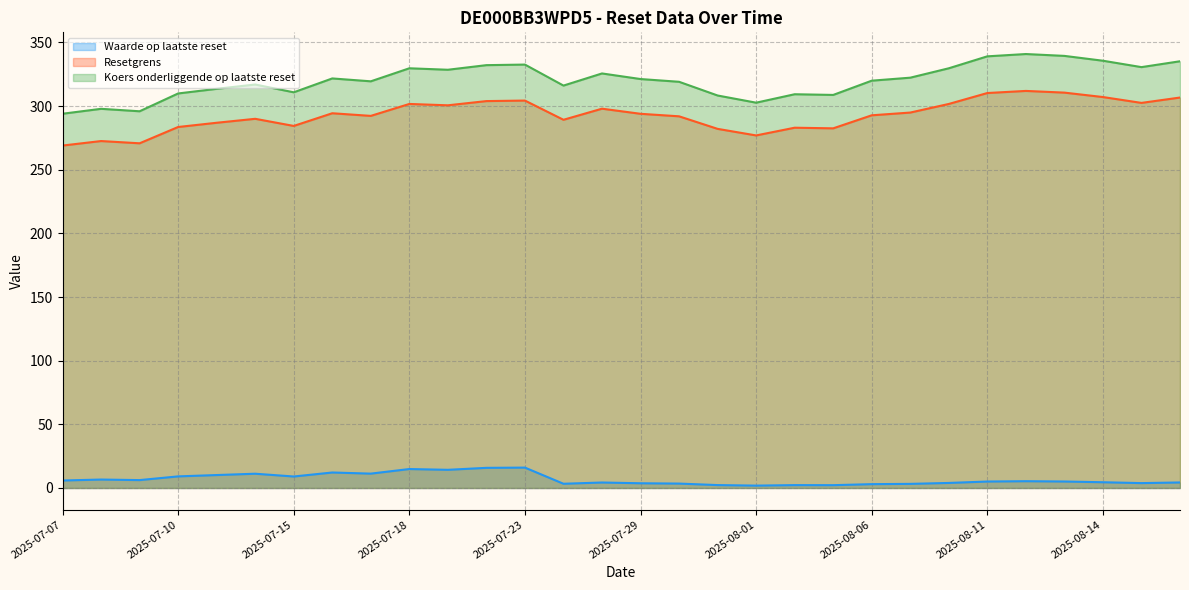

Rank the series at 2025-08-11 from highest to lowest value.

Koers onderliggende op laatste reset, Resetgrens, Waarde op laatste reset